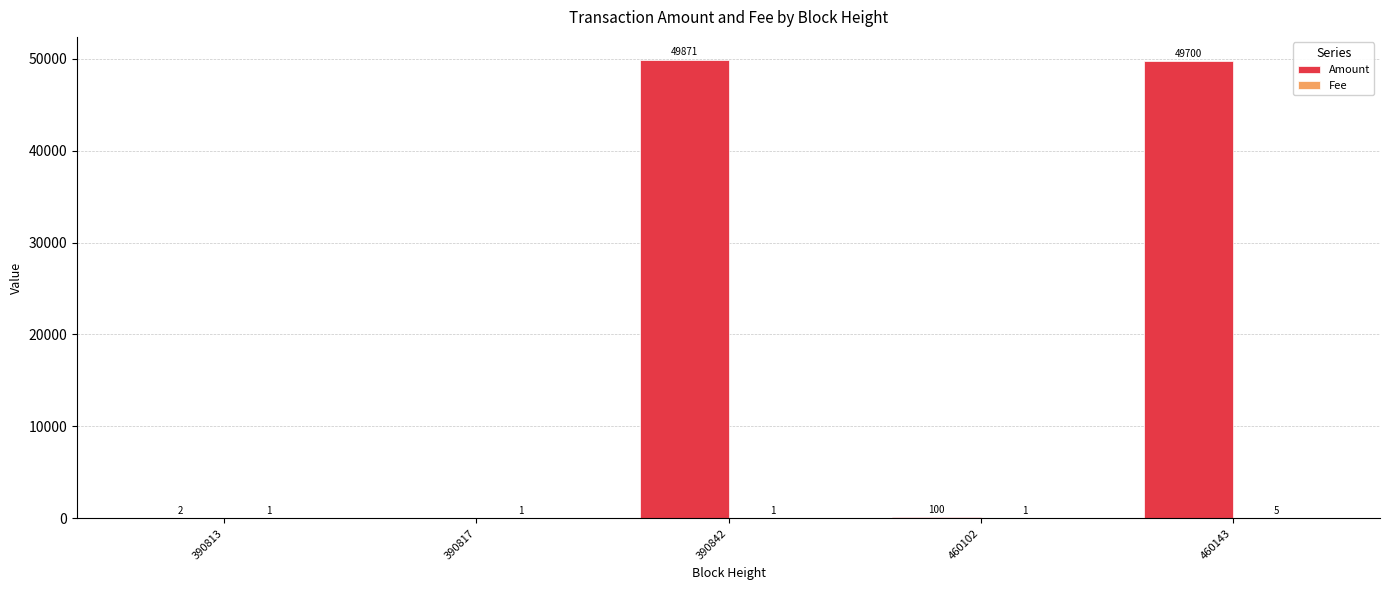

Count the number of categories in the chart.

5